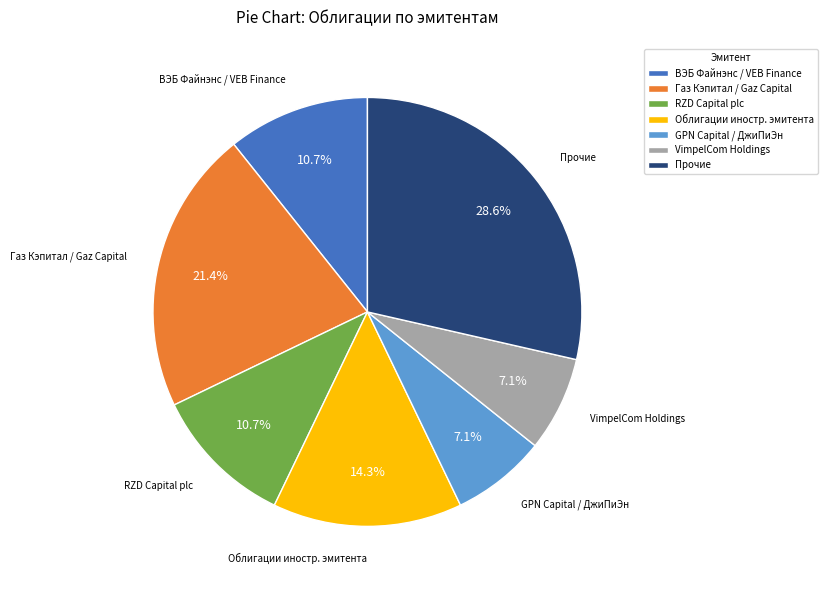

What percentage do ВЭБ Файнэнс / VEB Finance and Прочие together represent?

39.3%